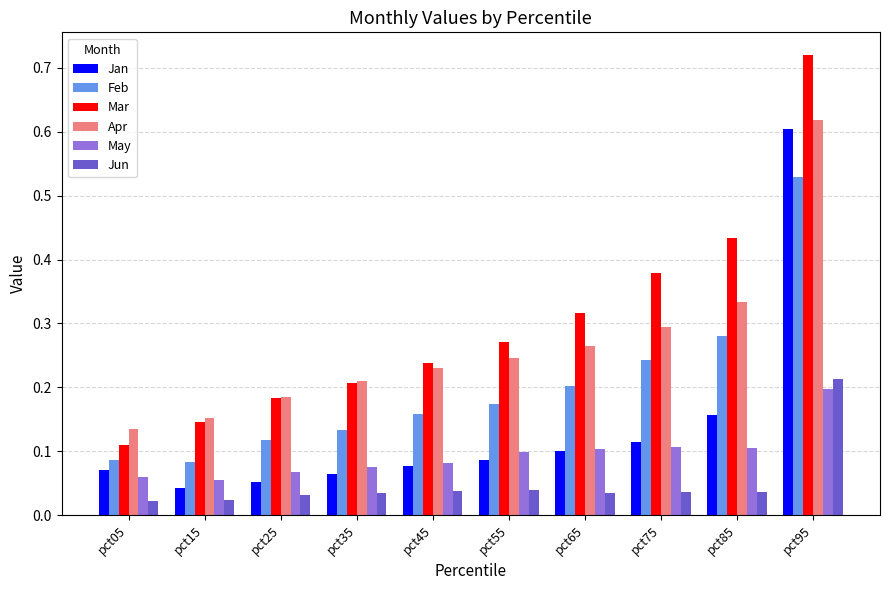

What is the sum of all Apr values?

2.7